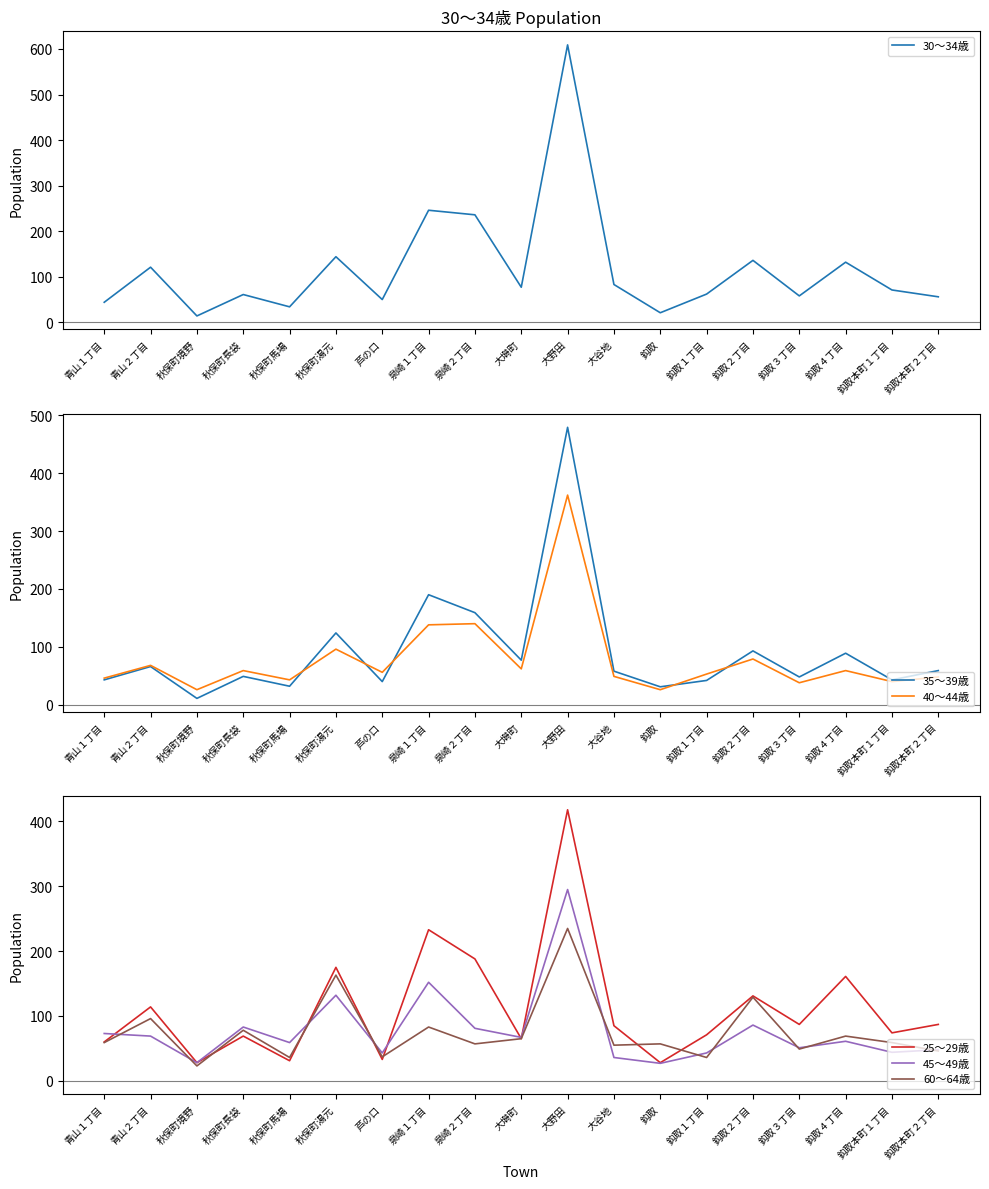

What is the total value across all series at 芦の口?

259